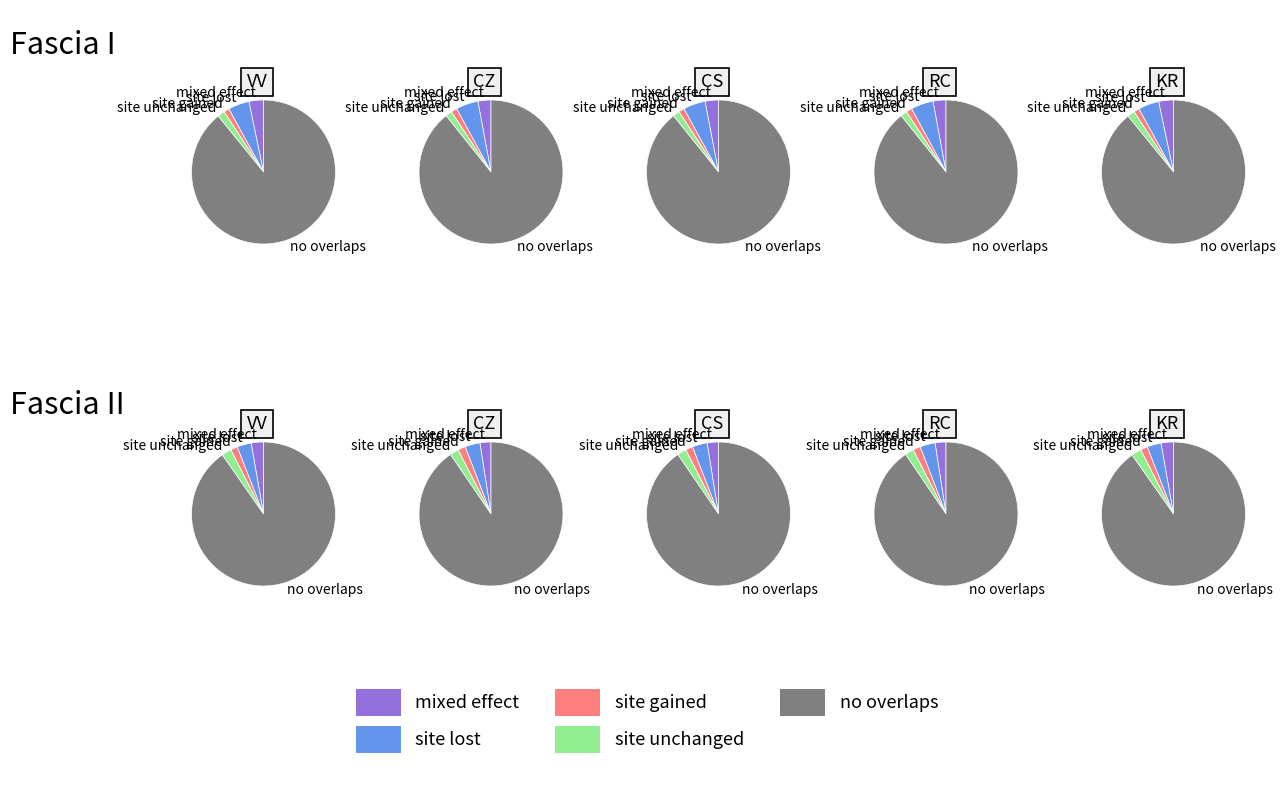

True or false: KR accounts for 3% of the total.

True